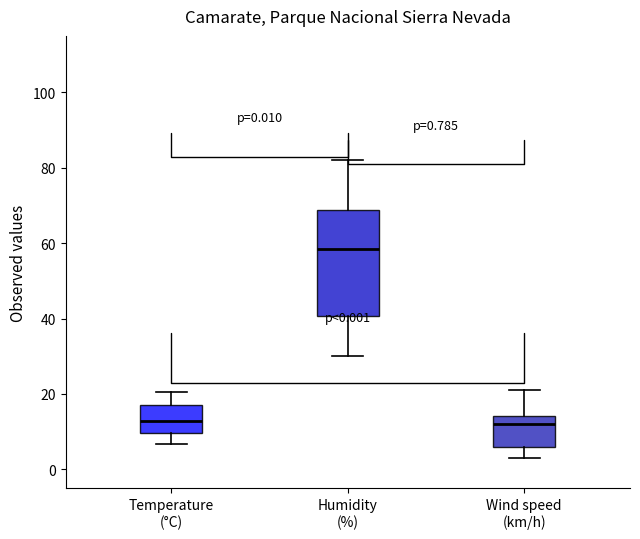

Which box is the tallest, from its lower edge to its upper edge?

Humidity (%)